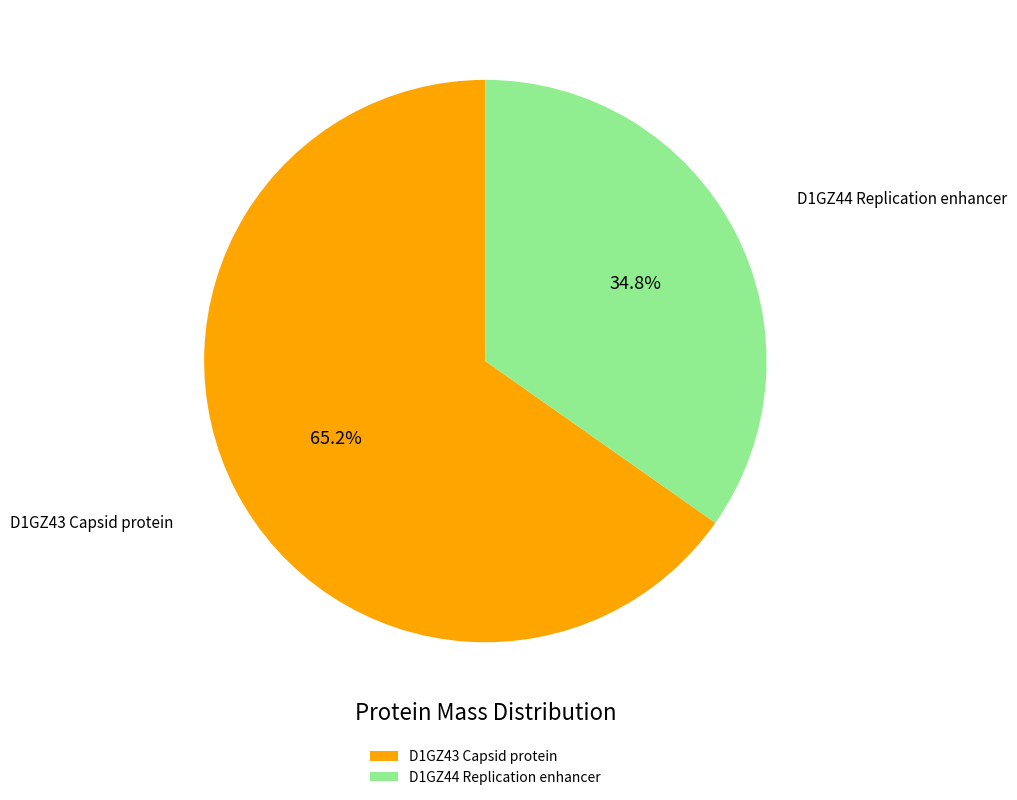

Count the number of slices in the pie.

2